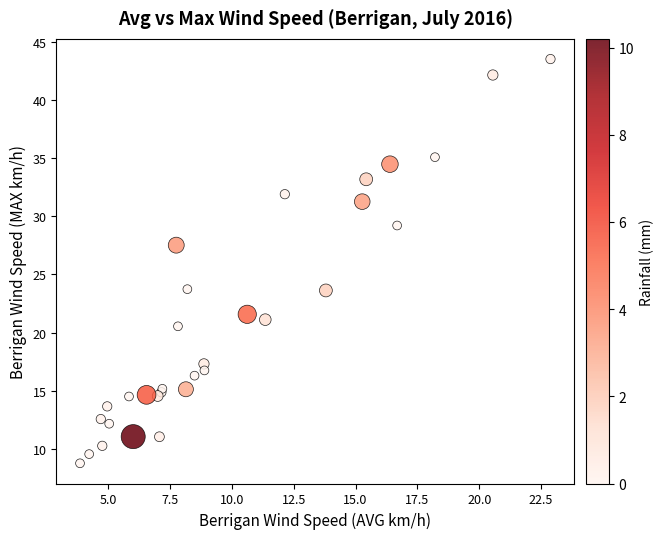

What Y value in the scatter plot is closest to 26?

27.5